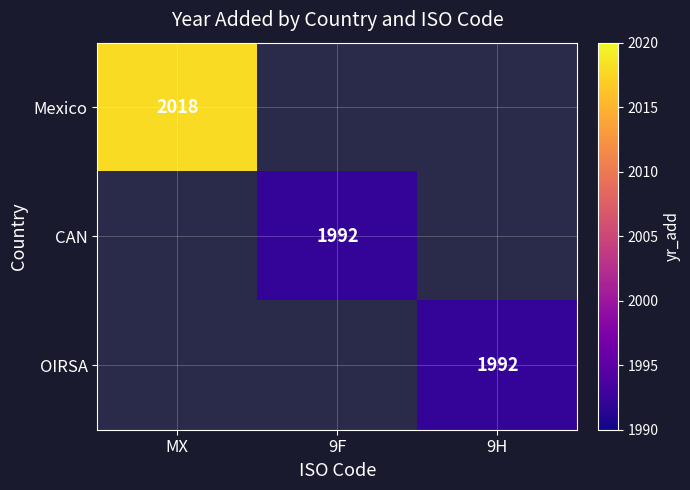

Is it true that Mexico equals 2018 at MX?

True